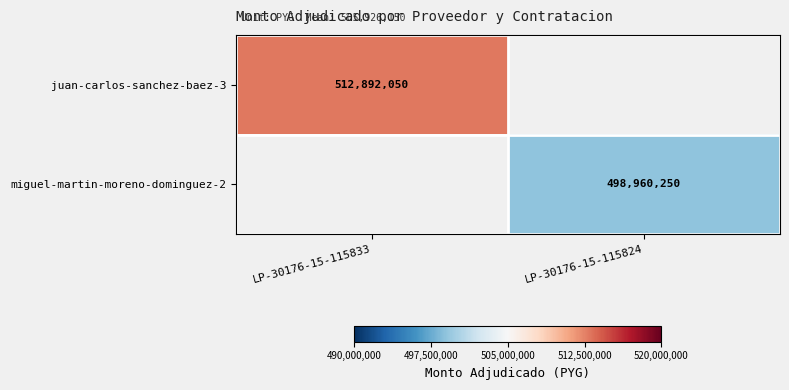

The juan-carlos-sanchez-baez-3 series shows 301246537 at LP-30176-15-115833. True or false?

False